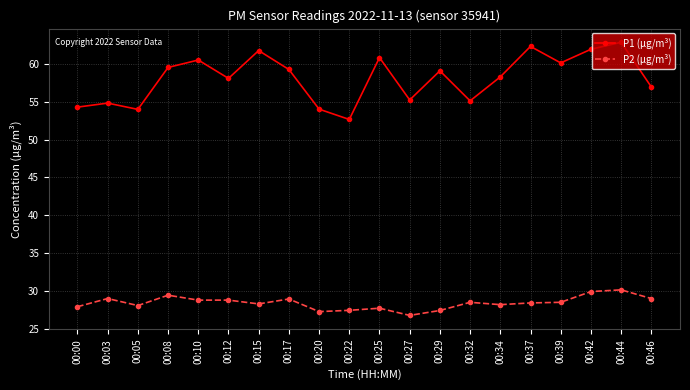

What is the smallest value displayed?

26.8